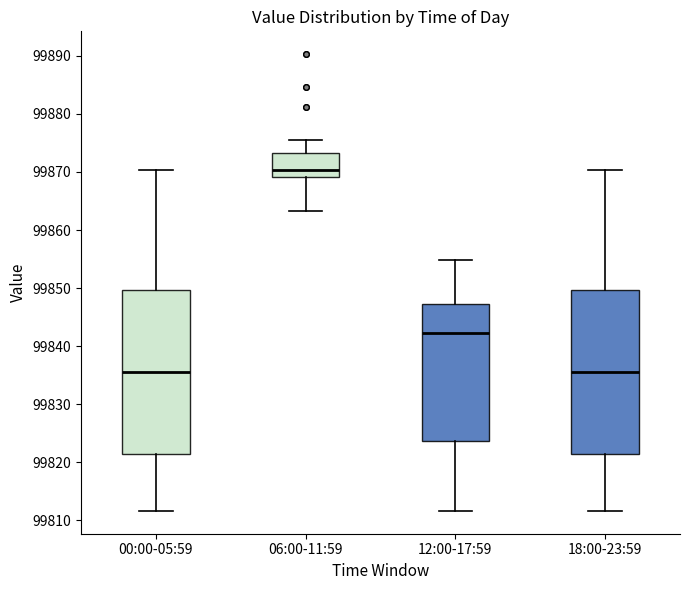

Reading left to right, transcribe this box plot: for each box, give where its median line is, the range the box spans, and where its two whiskers end, as read against the y-axis. The values are not printed on the chart, so give them approximately, as read against the axis.

00:00-05:59: median 99836, box 99821 to 99850, whiskers 99812 to 99870
06:00-11:59: median 99870, box 99869 to 99873, whiskers 99863 to 99876
12:00-17:59: median 99842, box 99824 to 99847, whiskers 99812 to 99855
18:00-23:59: median 99836, box 99821 to 99850, whiskers 99812 to 99870